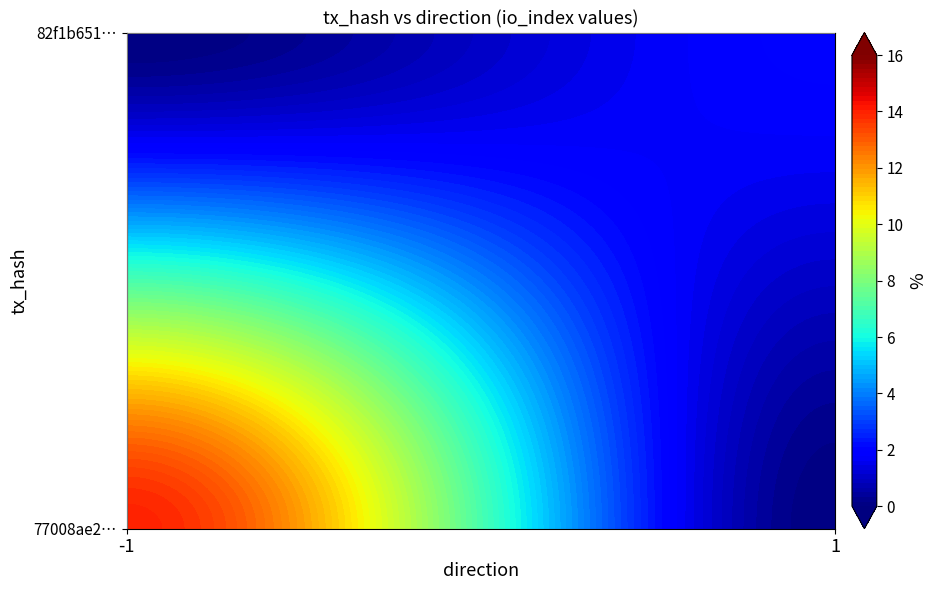

True or false: 82f1b651bb33b591cc145458778f69b3f024f3a has a value of 1 at direction.

False